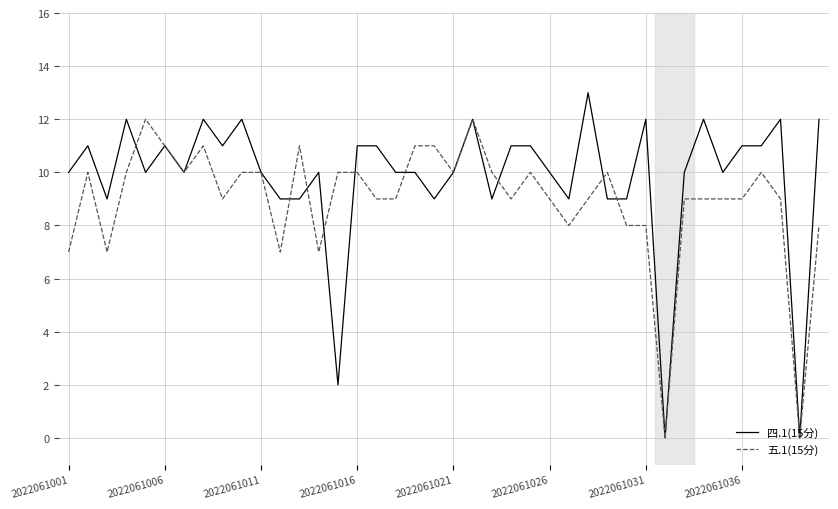

Reading left to right, list all the values displayed in this chart.

四.1(15分): 10	11	9	12	10	11	10	12	11	12	10	9	9	10	2	11	11	10	10	9	10	12	9	11	11	10	9	13	9	9	12	0	10	12	10	11	11	12	0	12
五.1(15分): 7	10	7	10	12	11	10	11	9	10	10	7	11	7	10	10	9	9	11	11	10	12	10	9	10	9	8	9	10	8	8	0	9	9	9	9	10	9	0	8